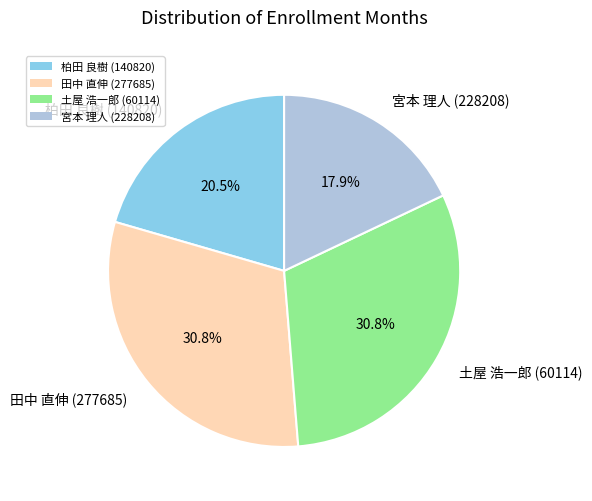

What is the total percentage of 柏田 良樹 (140820) and 土屋 浩一郎 (60114)?

51.3%